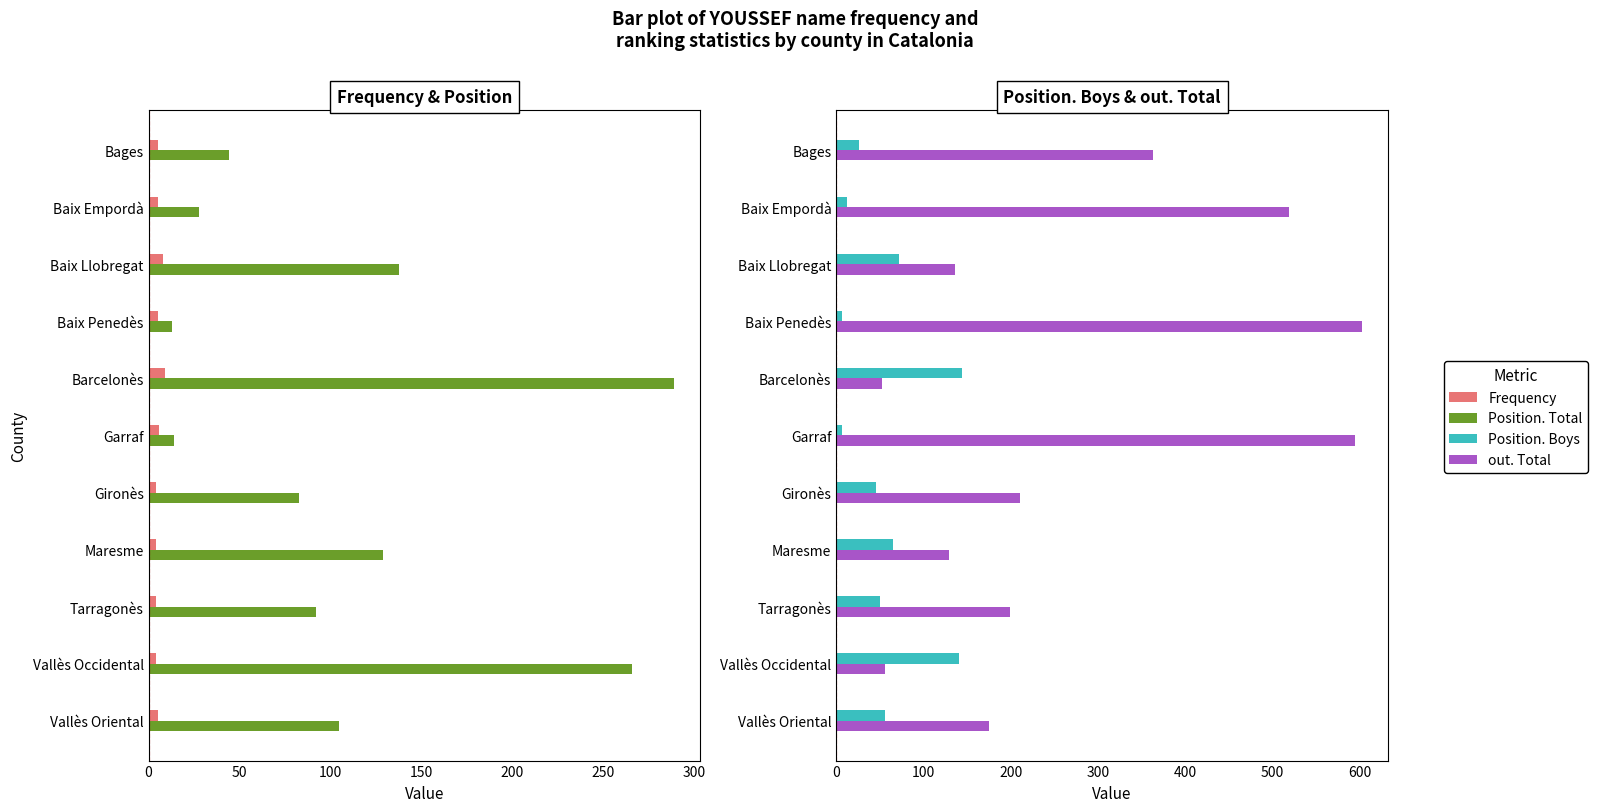

Reading left to right, extract all data points from this chart.

Frequency: 5	5	8	5	9	6	4	4	4	4	5
Position. Total: 44	28	138	13	289	14	83	129	92	266	105
Position. Boys: 26	12	72	7	144	7	46	65	50	140	56
out. Total: 363	519	136	602	52	594	211	129	199	56	175